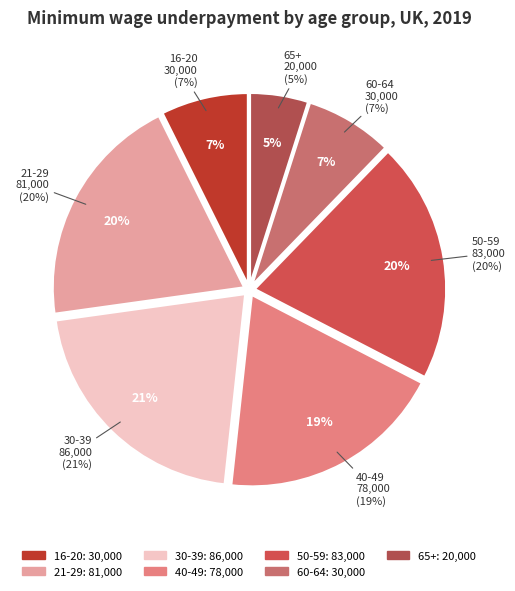

What percentage is the 30-39 slice, to the nearest percent?

21%